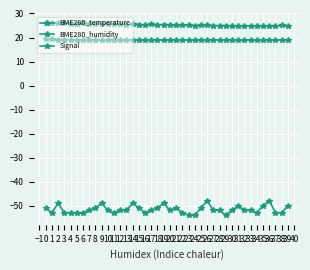

What is the smallest value displayed?

-54.0